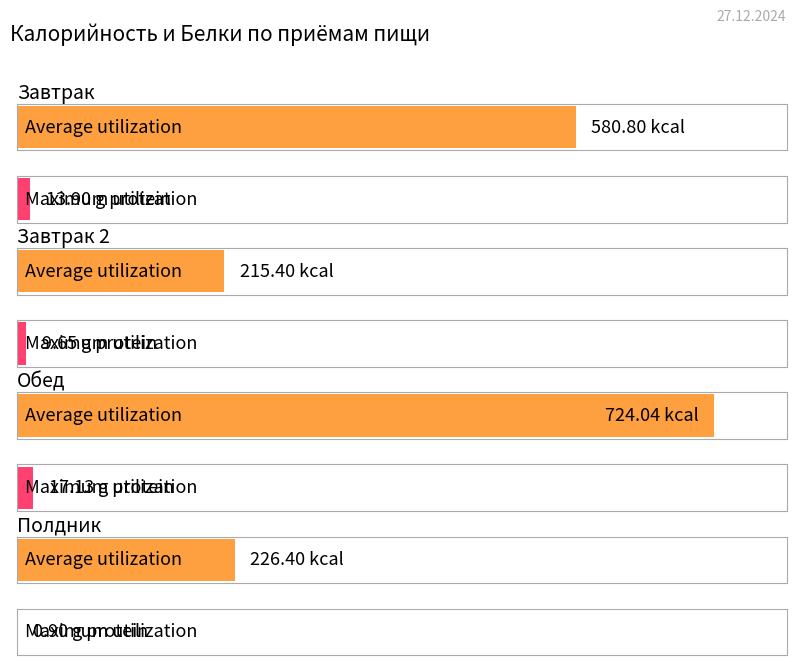

The value of Average utilization at Завтрак is 580.8. True or false?

True